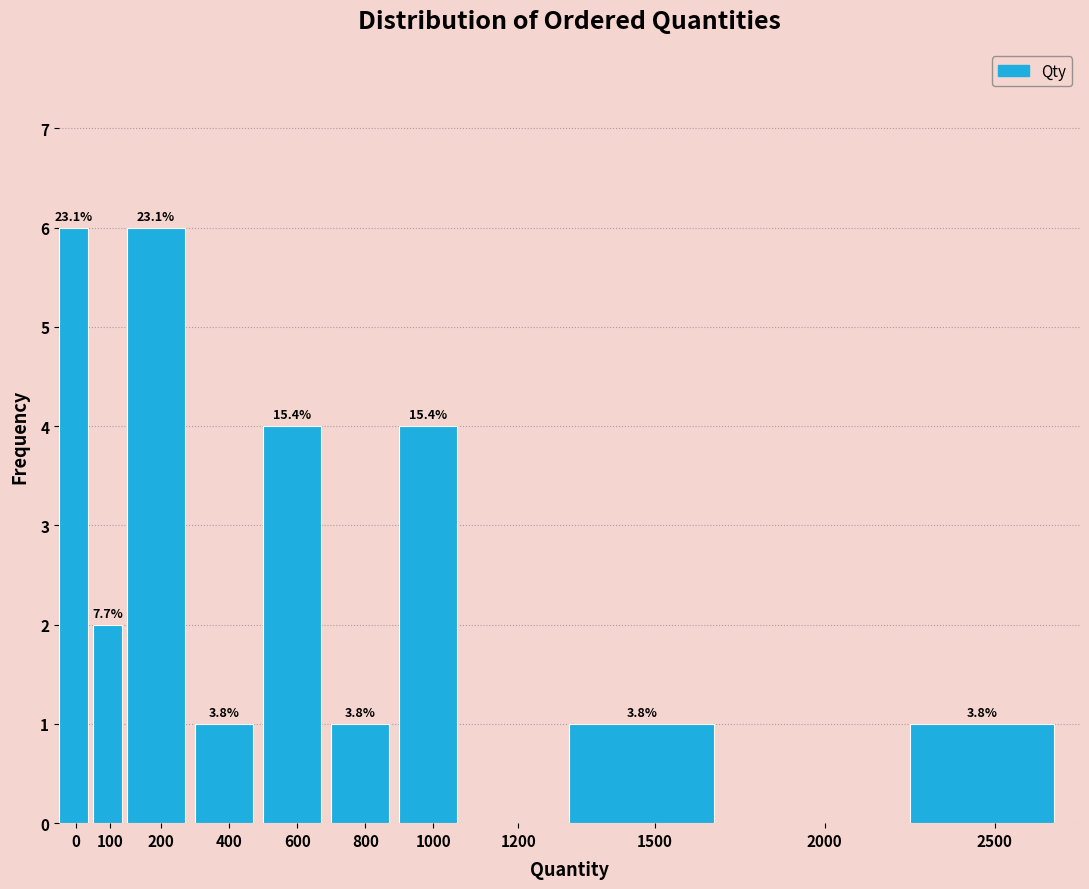

Are the bars horizontal?

No